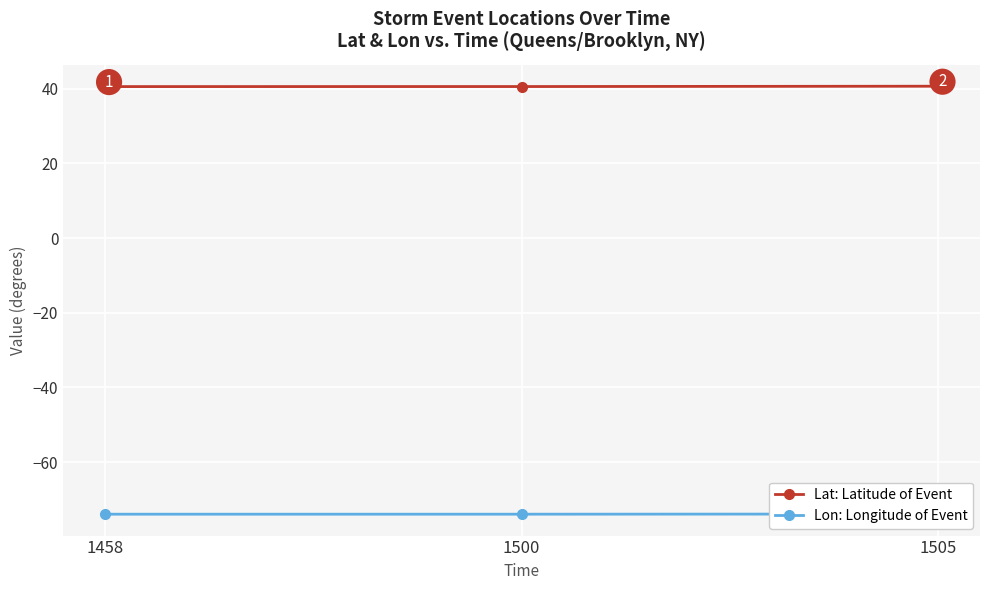

Between 1458 and 1505, which series saw the biggest shift?

Lat: Latitude of Event